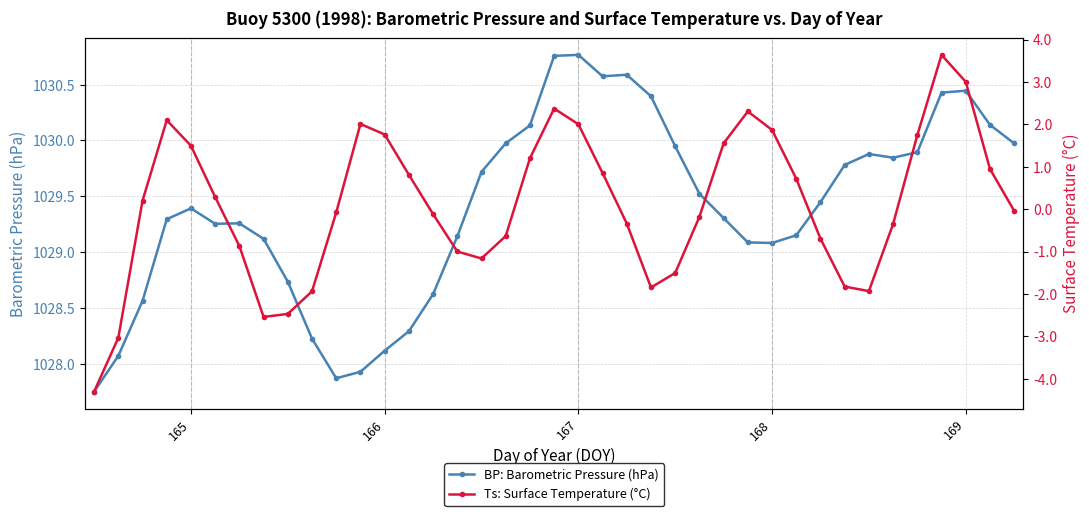

How many data points does each series have?

39